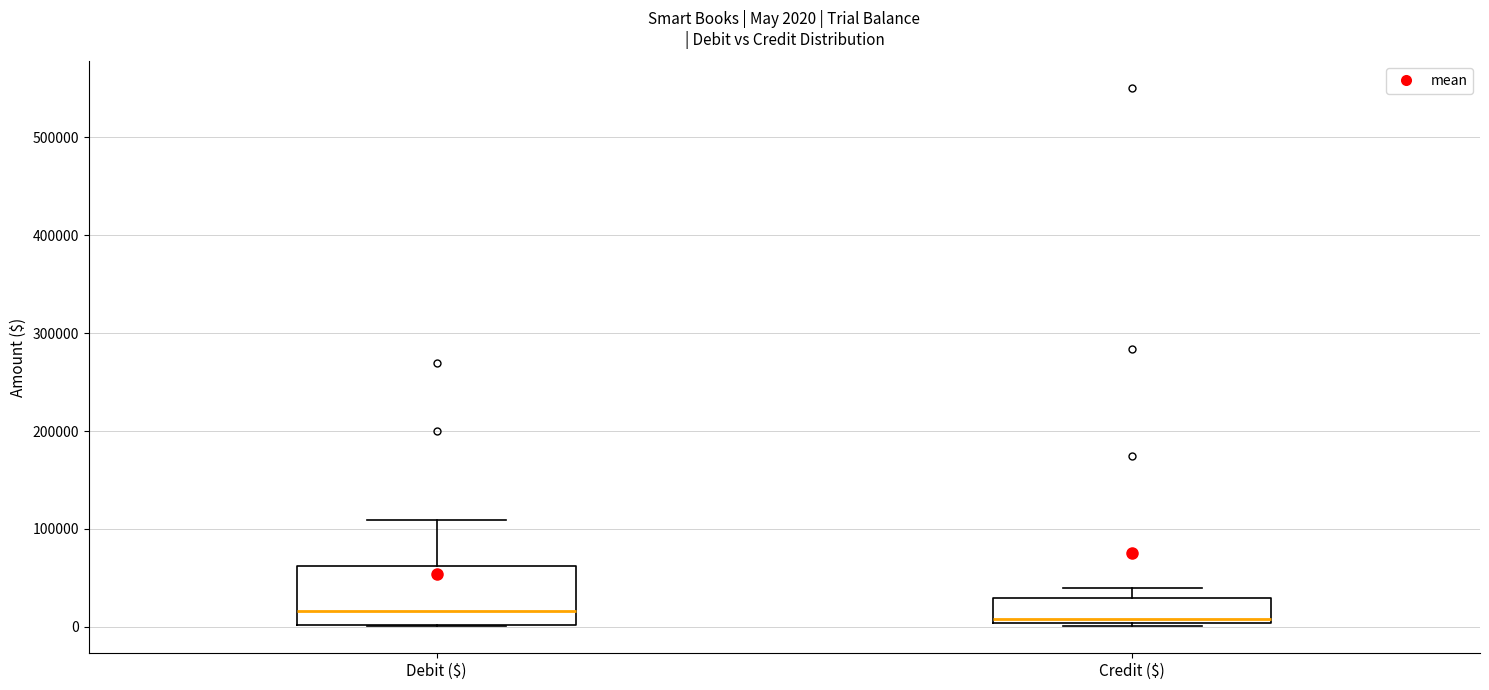

Comparing the boxes themselves (not the whiskers), which one is the tallest?

Debit ($)